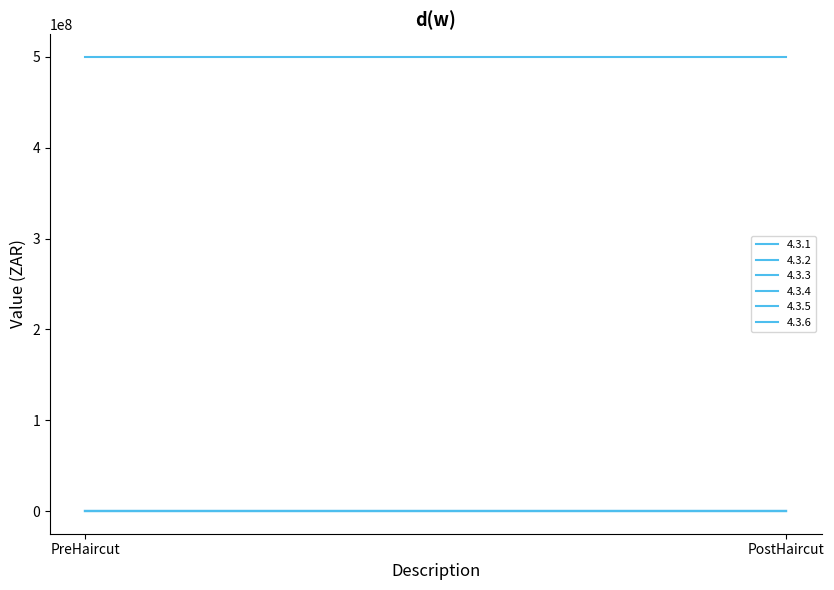

Does the chart have visible grid lines?

No